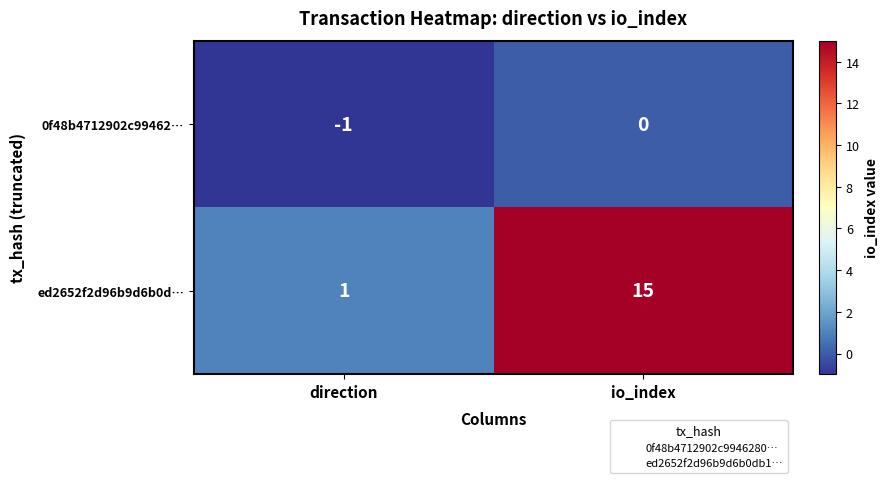

Reading left to right, extract all data points from this chart.

0f48b4712902c99462…: direction=-1	io_index=0
ed2652f2d96b9d6b0d…: direction=1	io_index=15